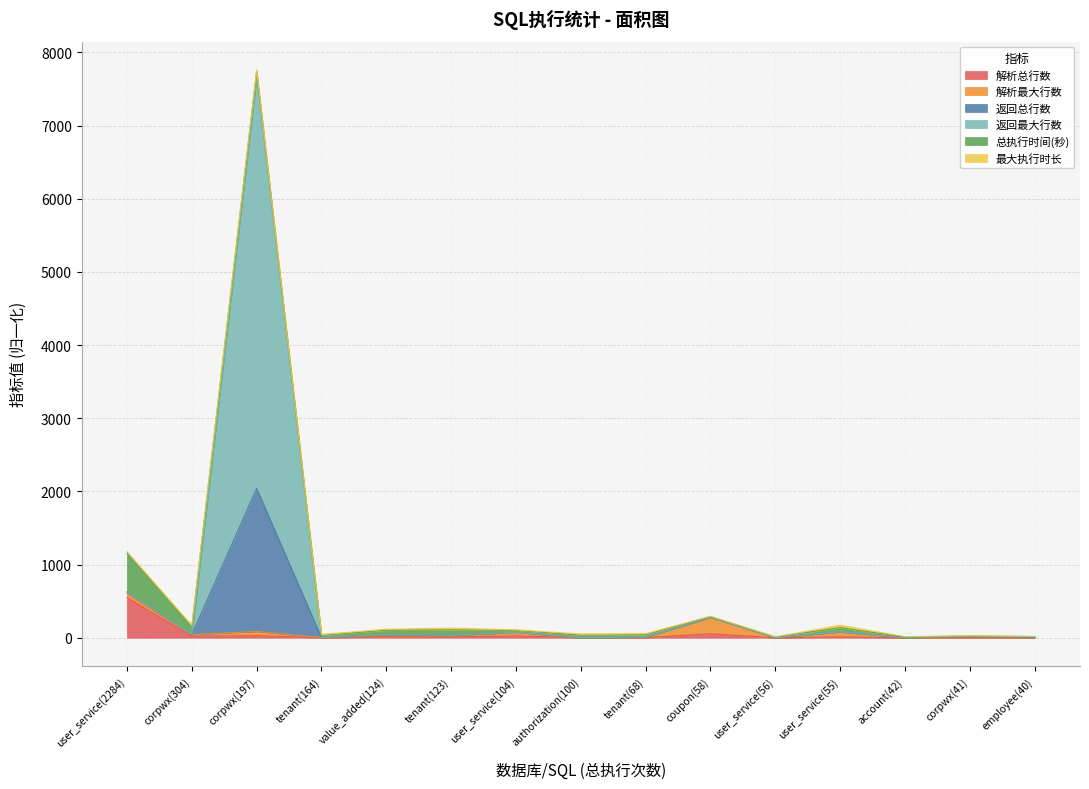

What is the spread (max minus min) of values at value_added(124)?

86.9